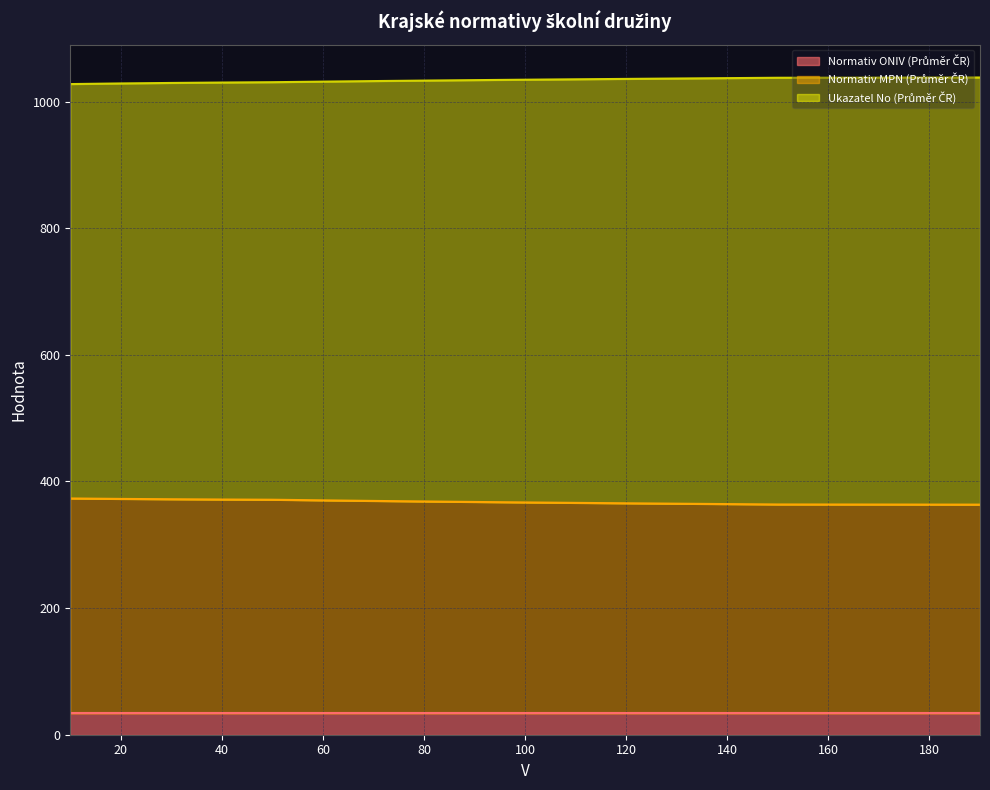

How many lines are shown in the chart?

3